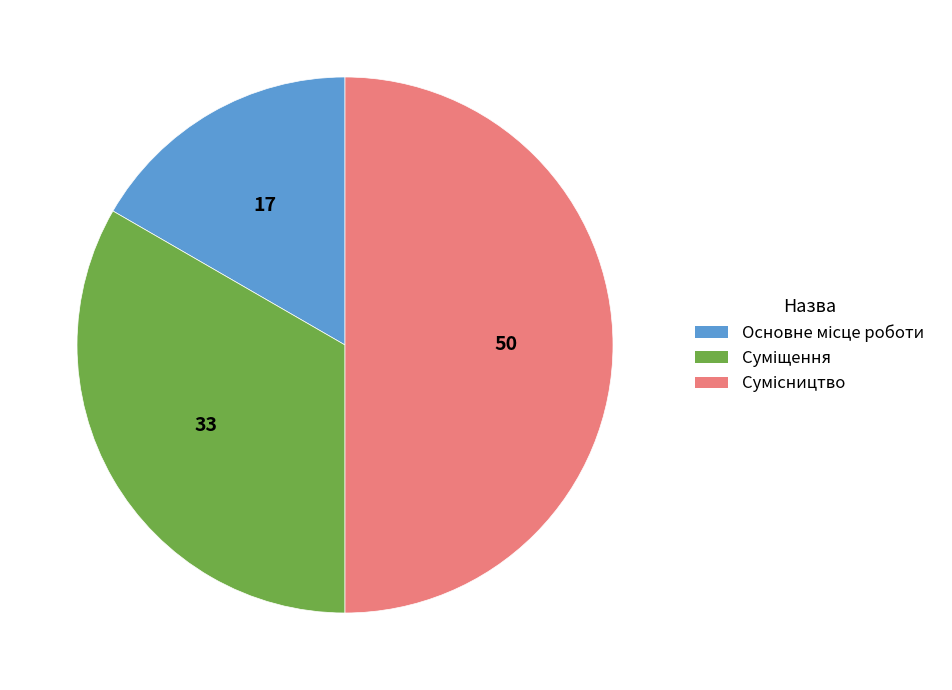

What is the largest slice in the pie chart?

Сумісництво